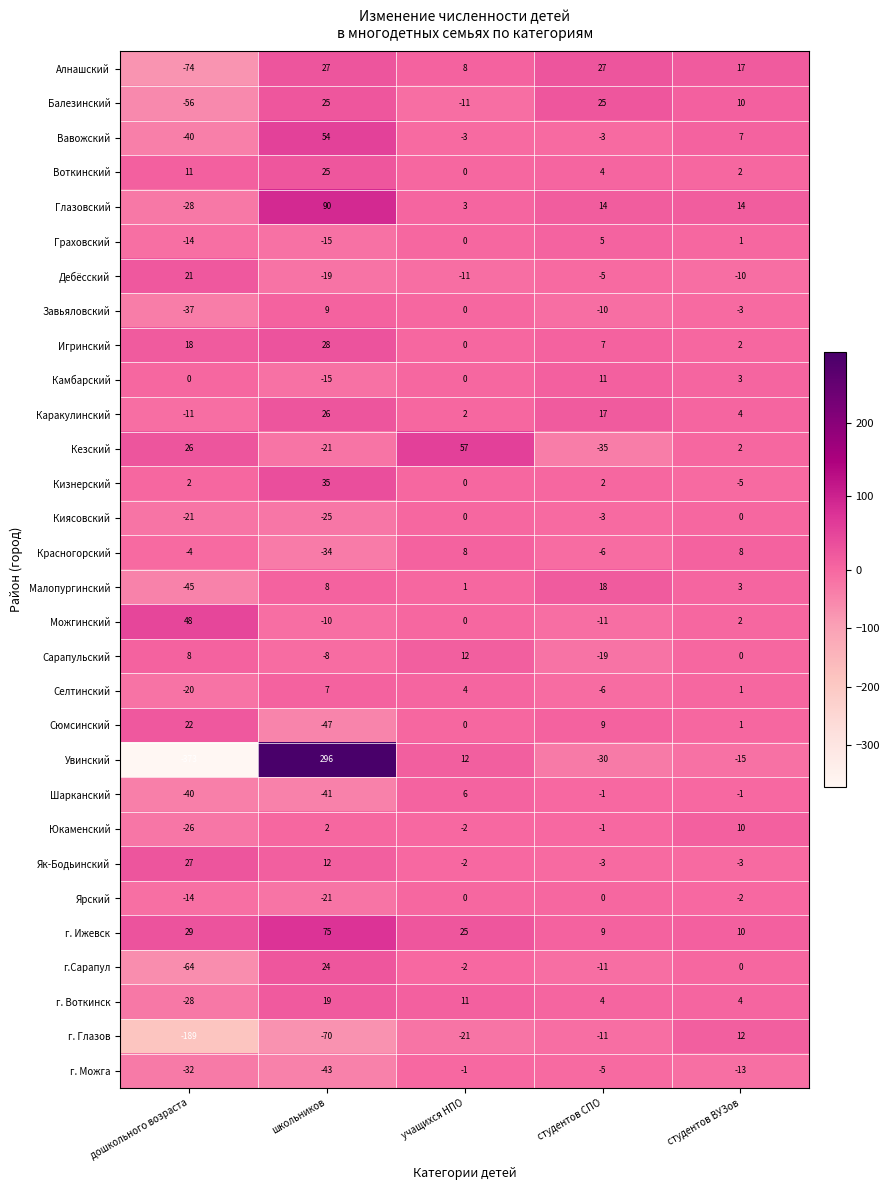

At which label is Малопургинский closest to -13?

учащихся НПО